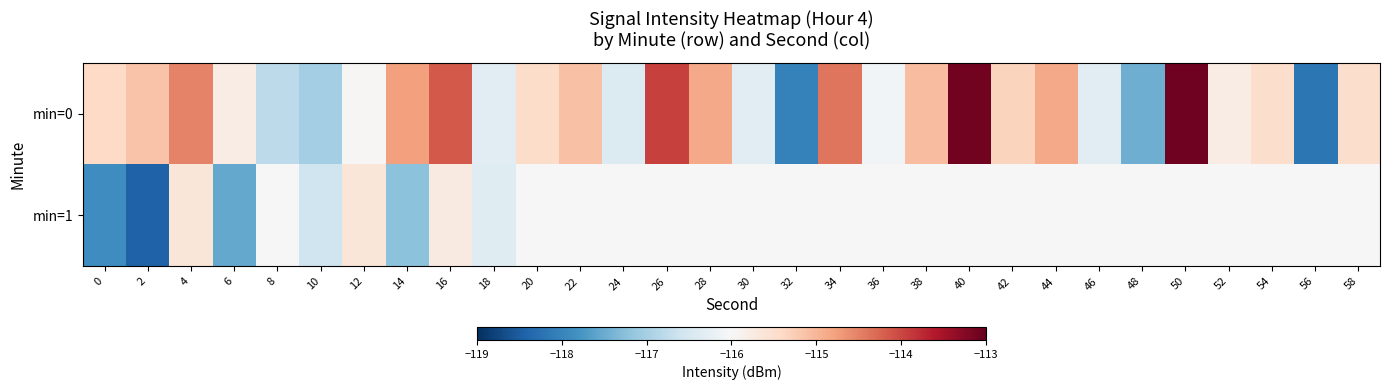

Which label corresponds to the smallest value in the chart?

2